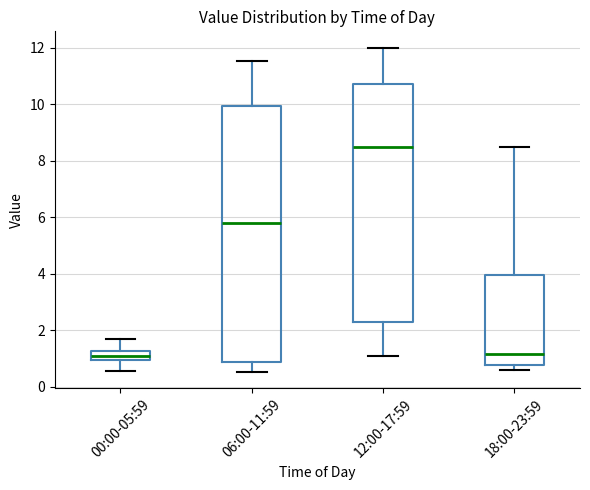

Reading left to right, read every box against the y-axis: the position of its median line, the range the box covers, and the ends of its whiskers. The values are not printed on the chart, so give them approximately, as read against the axis.

00:00-05:59: median 1.2 (inside the box), box 1.0 to 1.2, whiskers 0.6 to 1.8
06:00-11:59: median 5.8, box 0.8 to 10.0, whiskers 0.6 to 11.6
12:00-17:59: median 8.6, box 2.4 to 10.8, whiskers 1.2 to 12.0
18:00-23:59: median 1.2, box 0.8 to 4.0, whiskers 0.6 to 8.6